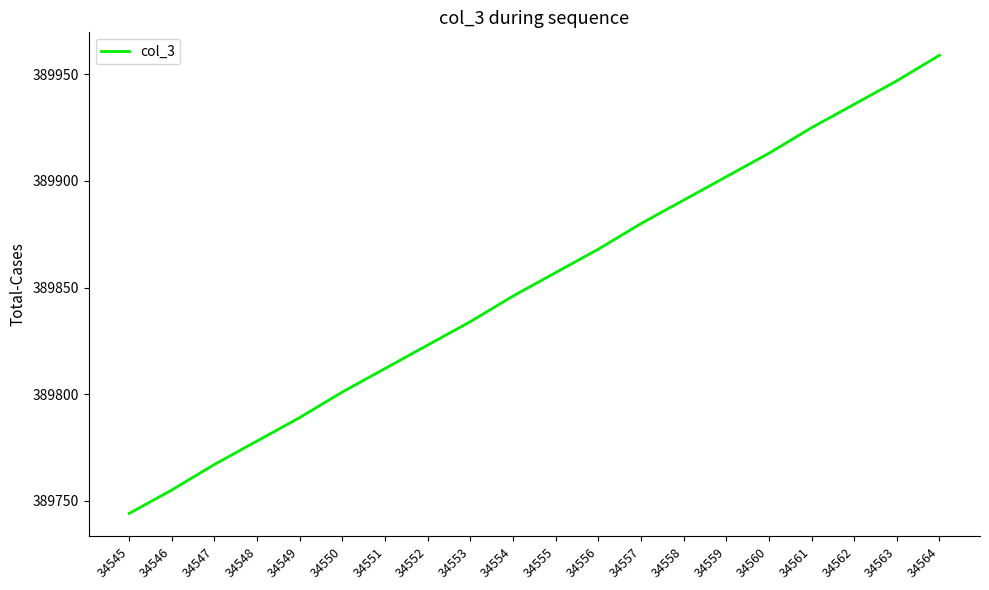

What is the maximum value shown in the chart?

389959